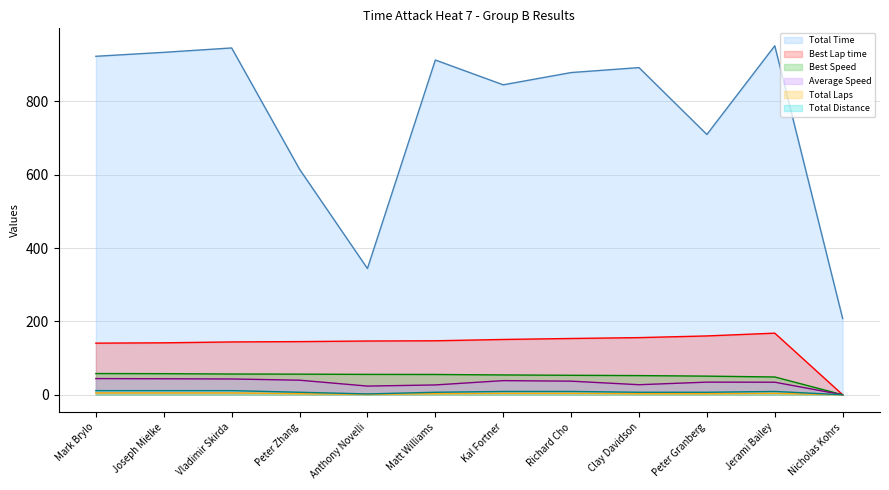

At Richard Cho, list the series in order from largest to smallest.

Total Time, Best Lap time, Best Speed, Average Speed, Total Distance, Total Laps